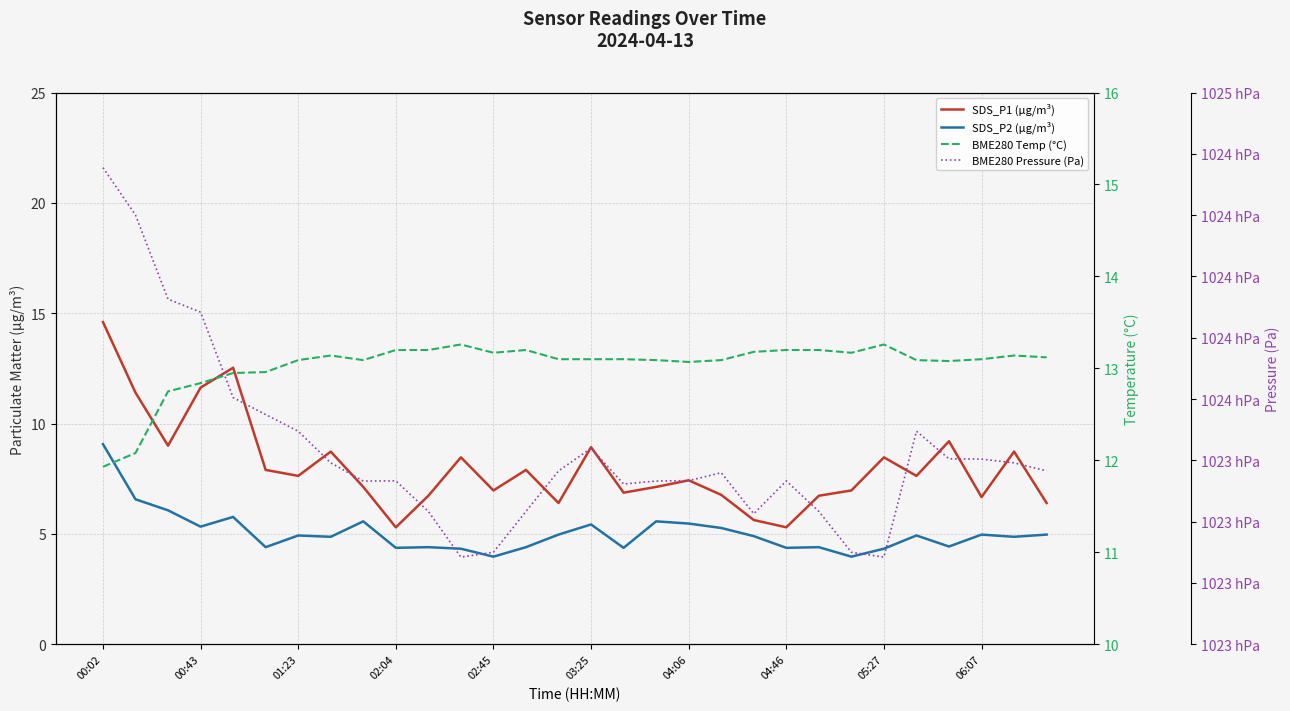

At 17, list the series in order from largest to smallest.

BME280 Pressure (Pa), BME280 Temp (°C), SDS_P1 (µg/m³), SDS_P2 (µg/m³)